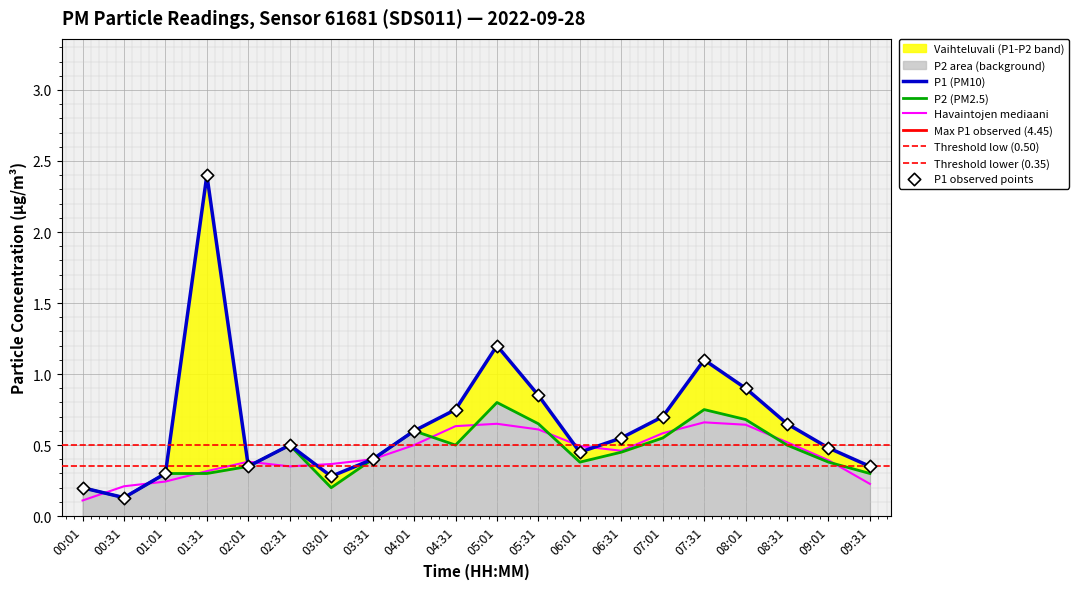

At which category is the sum across all series the highest?

01:31